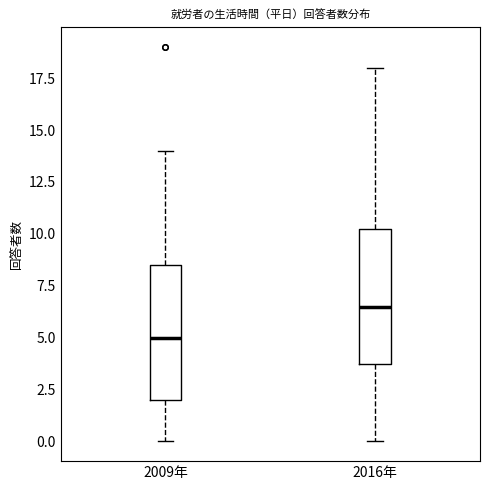

Reading left to right, read every box against the y-axis: the position of its median line, the range the box covers, and the ends of its whiskers. The values are not printed on the chart, so give them approximately, as read against the axis.

2009年: median 5.0, box 2.0 to 8.5, whiskers 0.0 to 14.0
2016年: median 6.5, box 4.0 to 10.5, whiskers 0.0 to 18.0